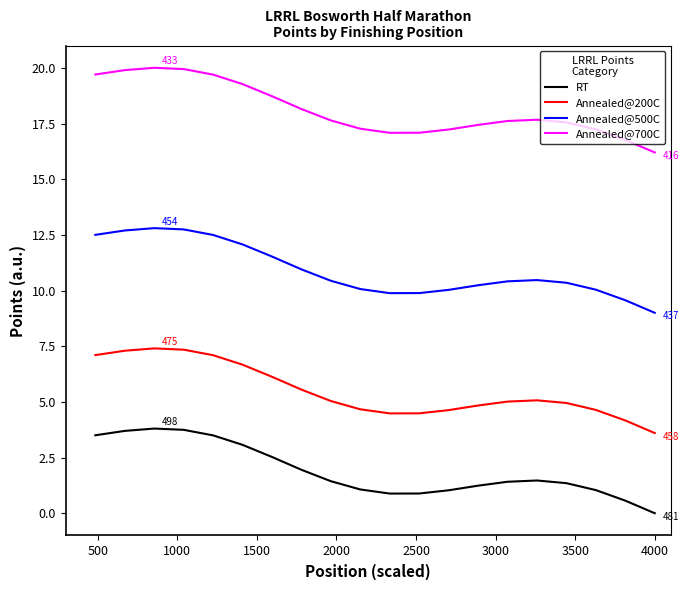

Is this an area chart (filled region under the line)?

No